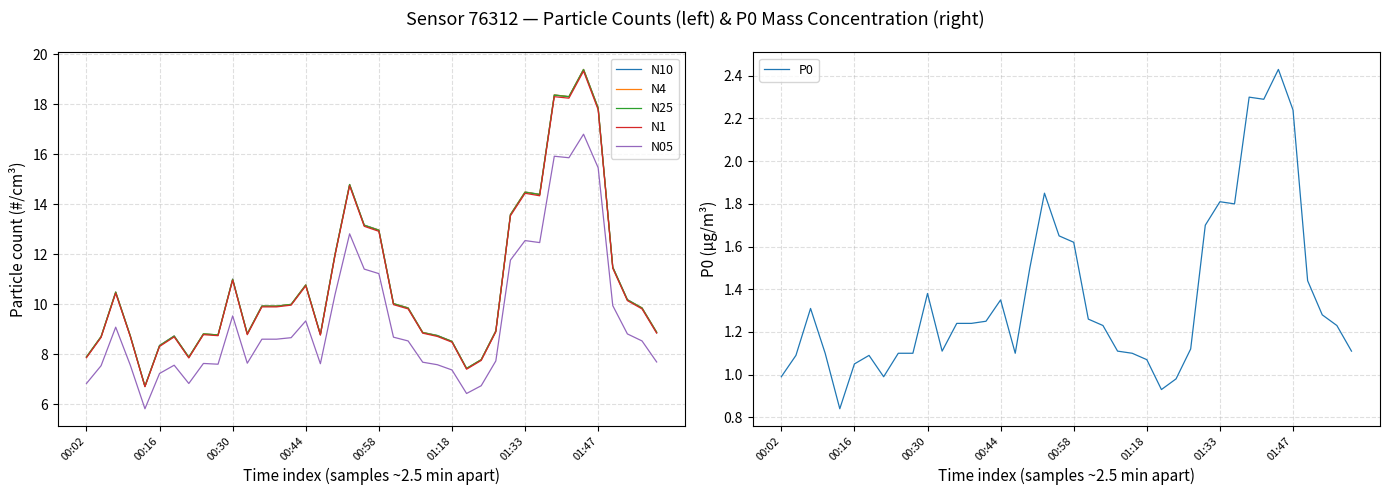

Does the chart display data point markers on the line(s)?

No